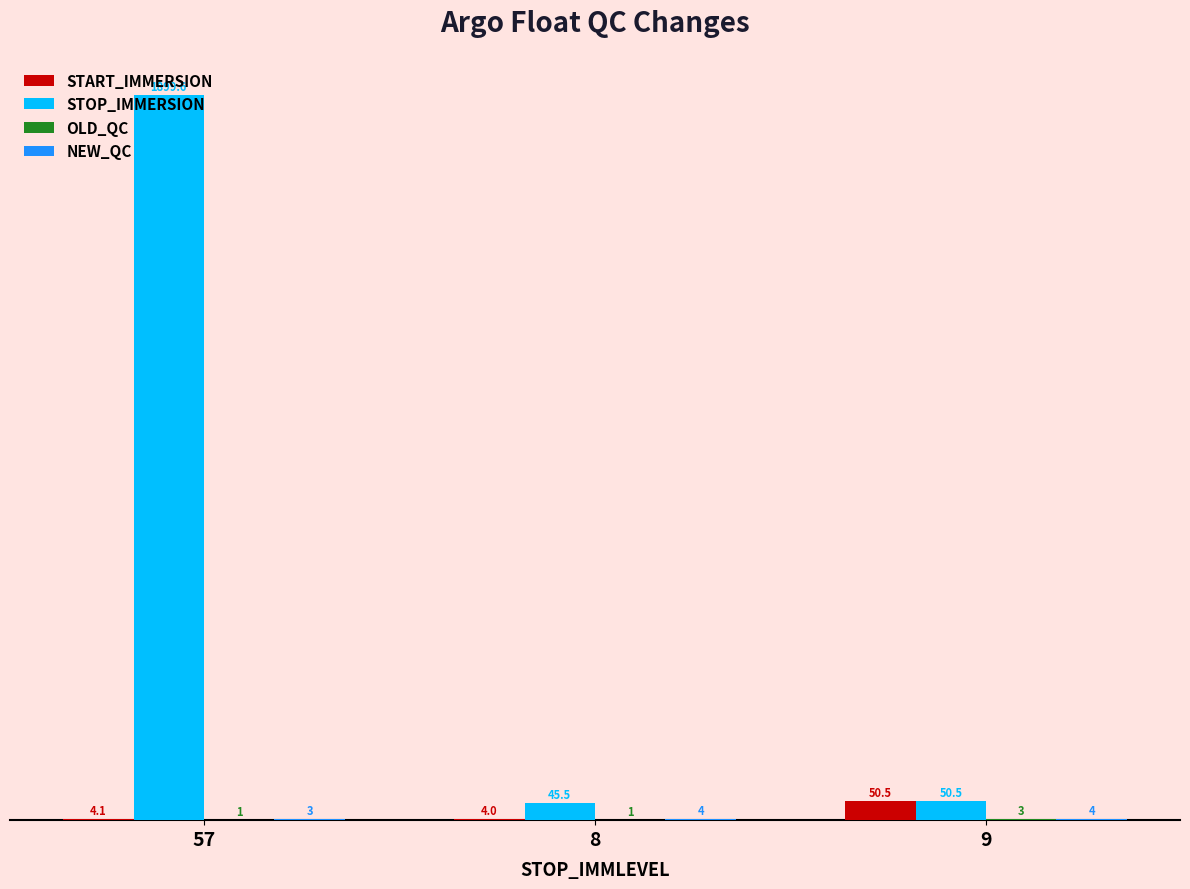

Which series has the largest total across all categories?

STOP_IMMERSION